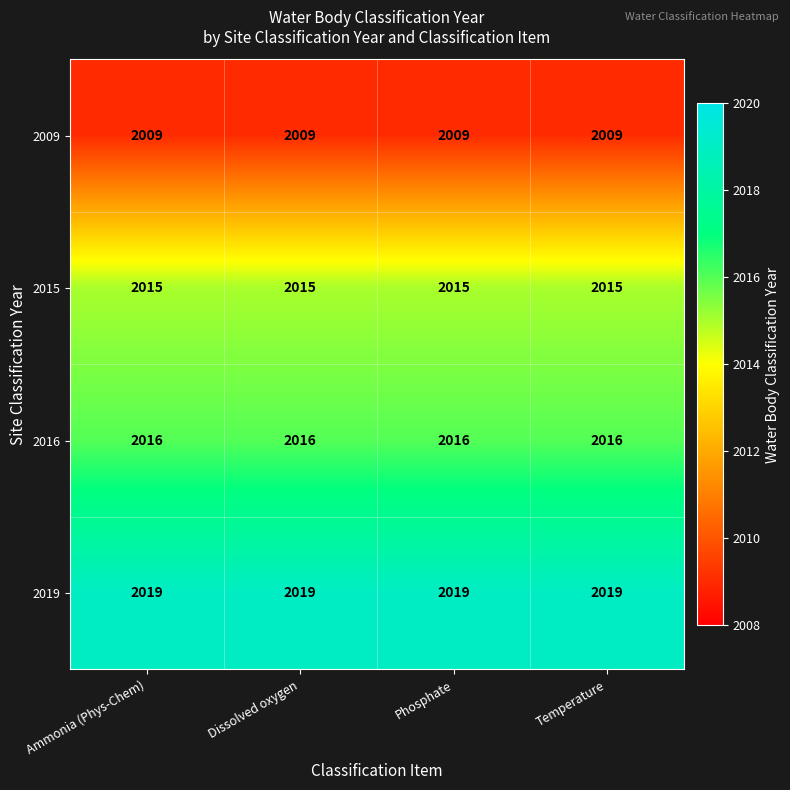

What is the spread (max minus min) of values at Ammonia (Phys-Chem)?

10